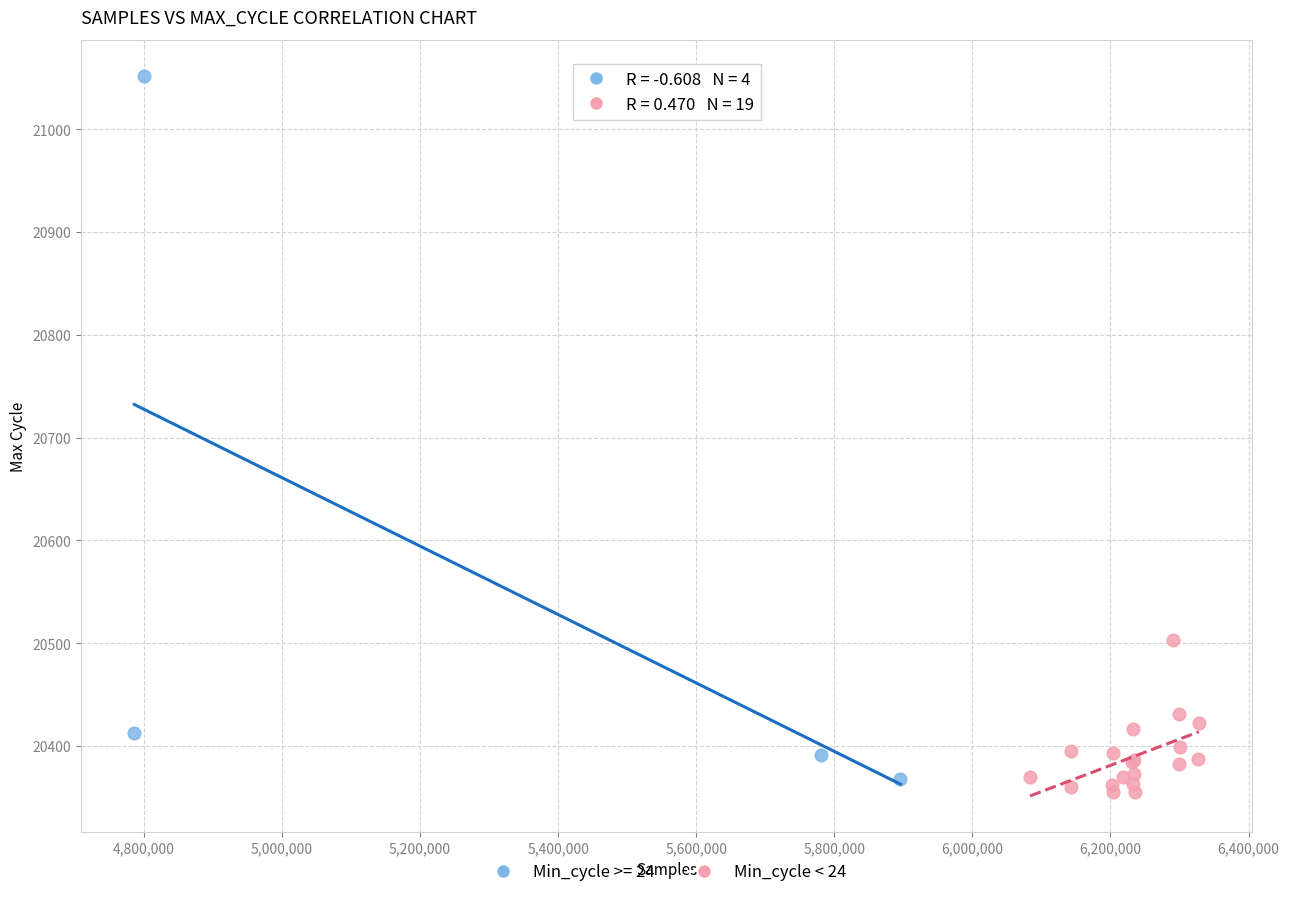

Which series has the largest Y range (max minus min)?

Min_cycle >= 24